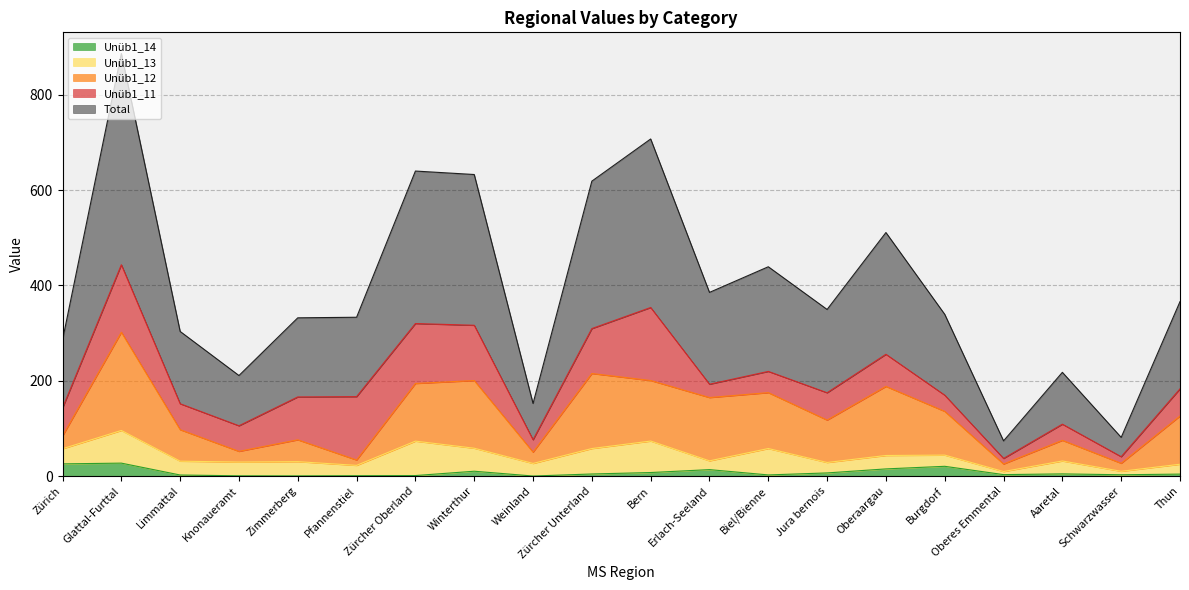

What is the maximum value for Unüb1_14?

27.1